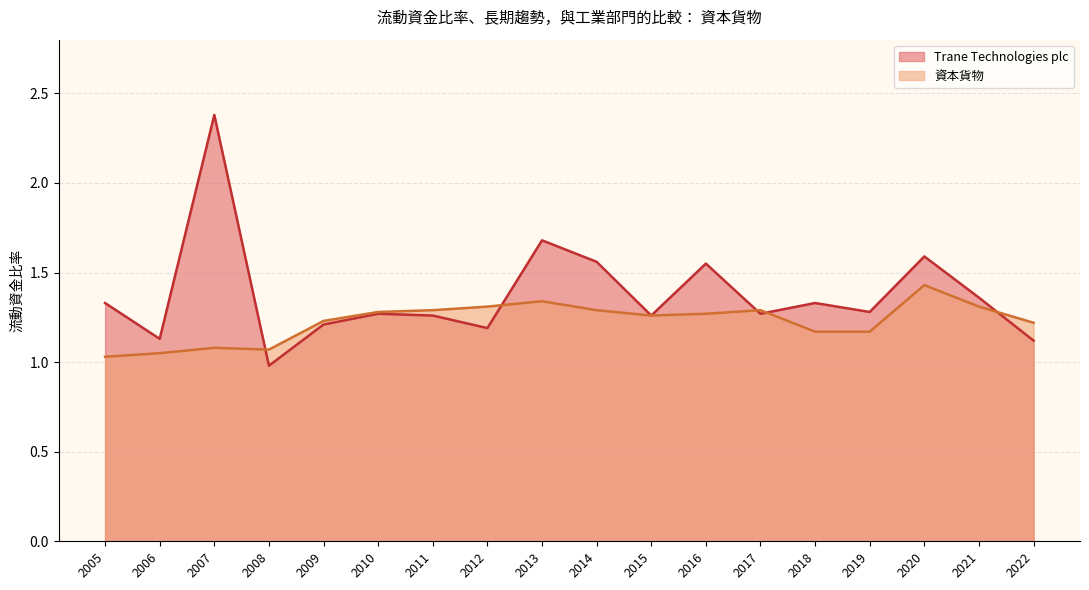

What is the difference between the 資本貨物 values at 2018 and 2008?

0.1